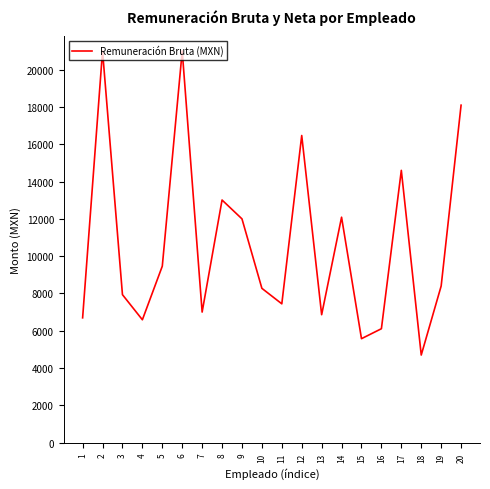

Where is the first local maximum?

2